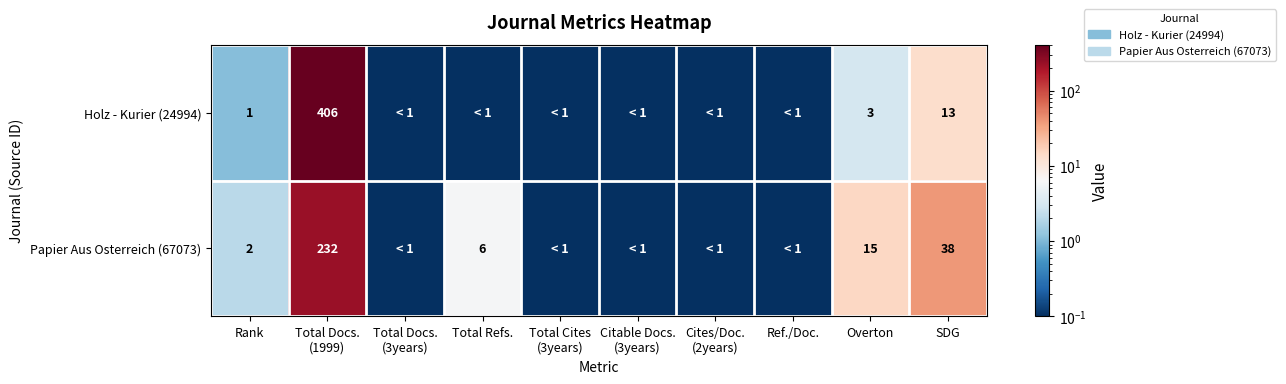

How many categories are shown in the chart?

10